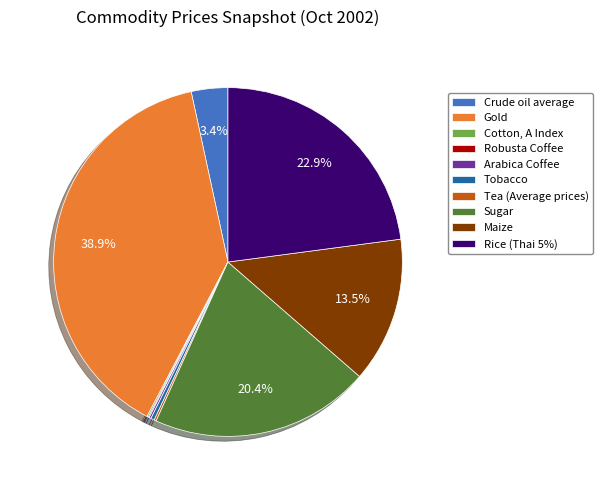

Does Crude oil average represent more than half of the total?

No